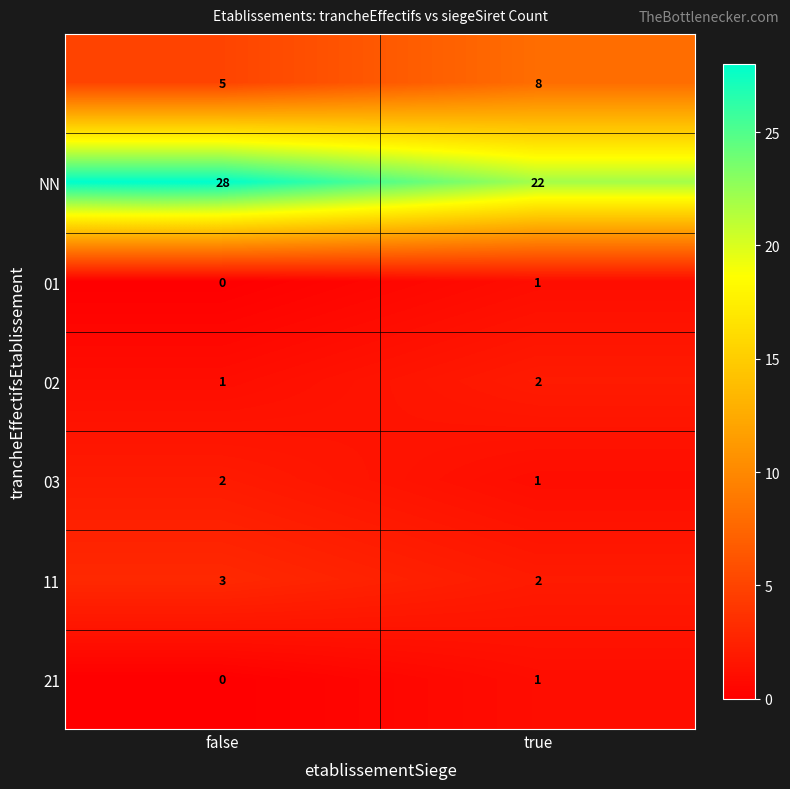

What is the total value across all series at false?

39